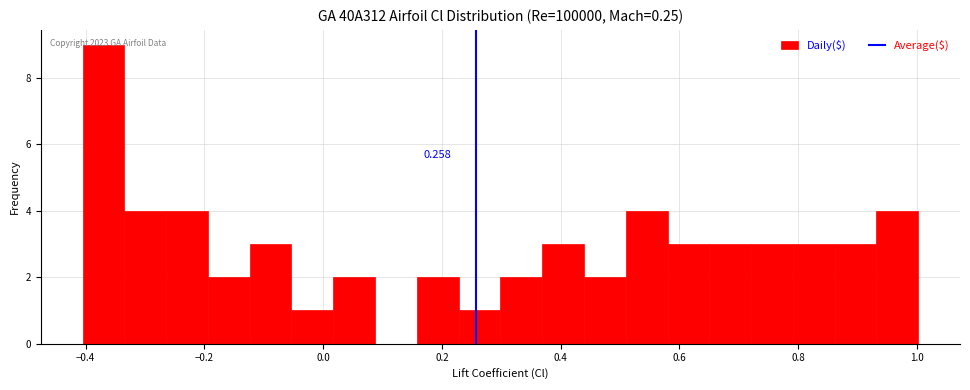

Read against the x-axis, roughly where is the centre of the tallest bar?

-0.36